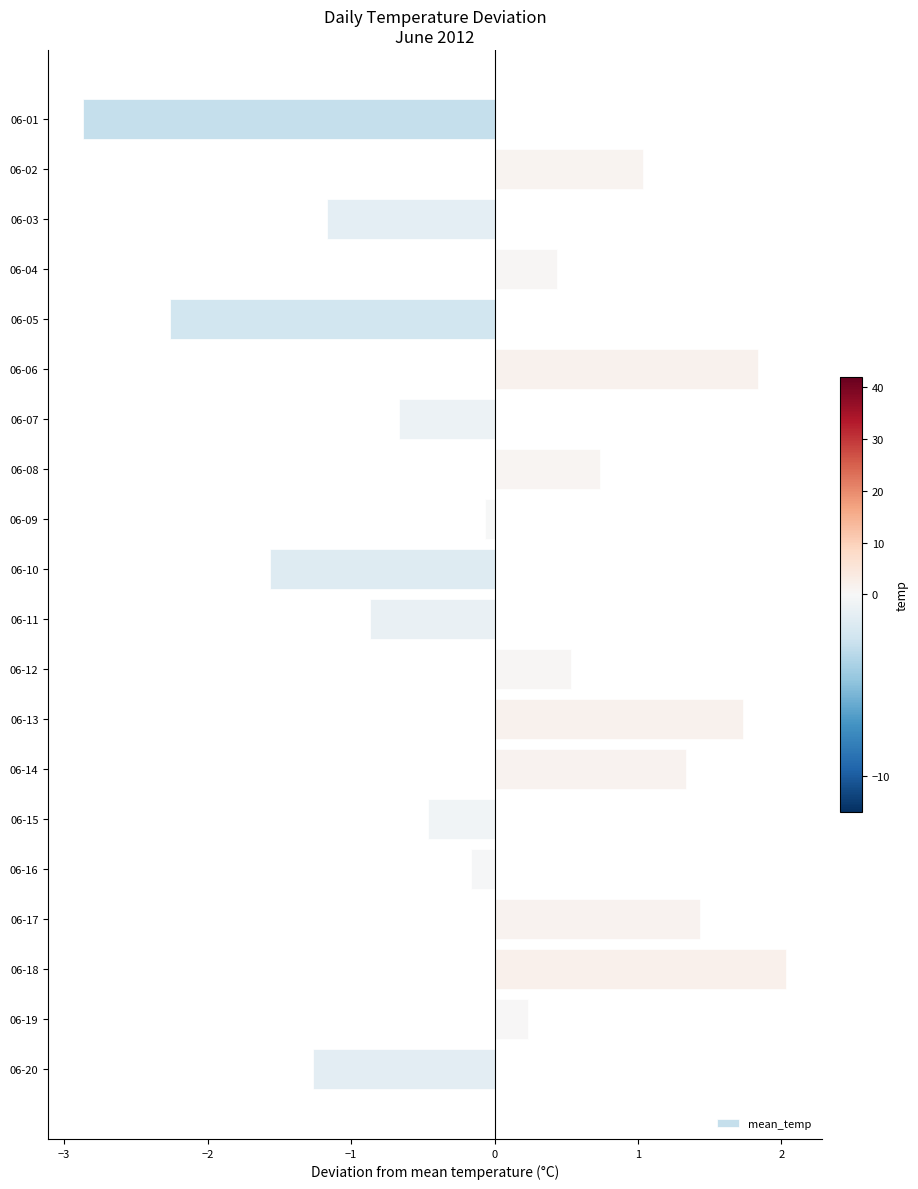

What is the approximate value at 06-13?

1.7